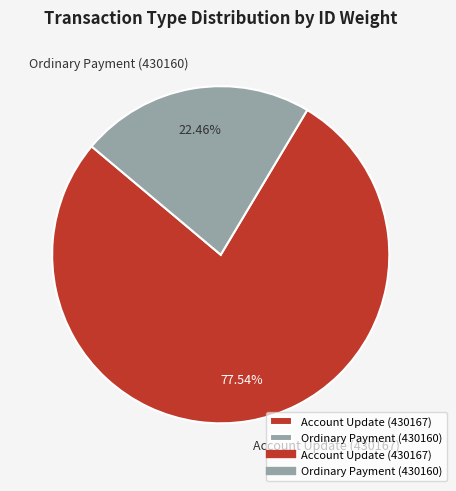

How much of the chart is everything except Ordinary Payment (430160)?

77.5%